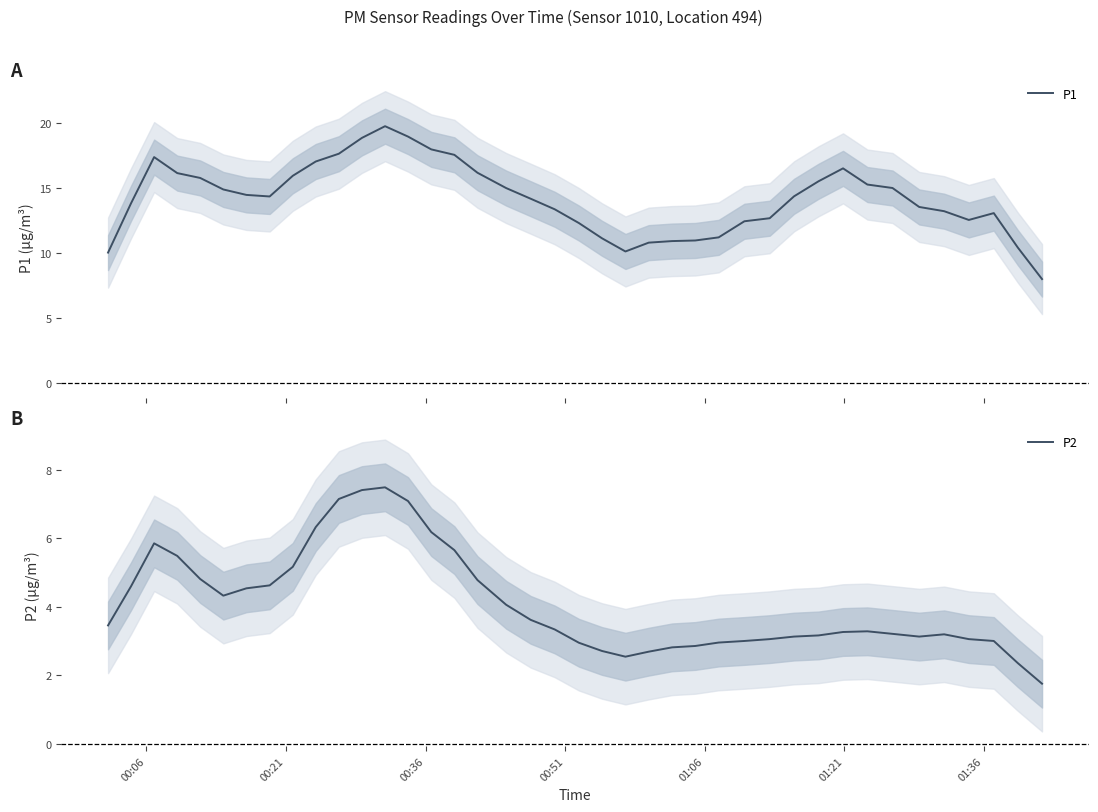

List the series in order of their peak value, highest first.

P1, P2